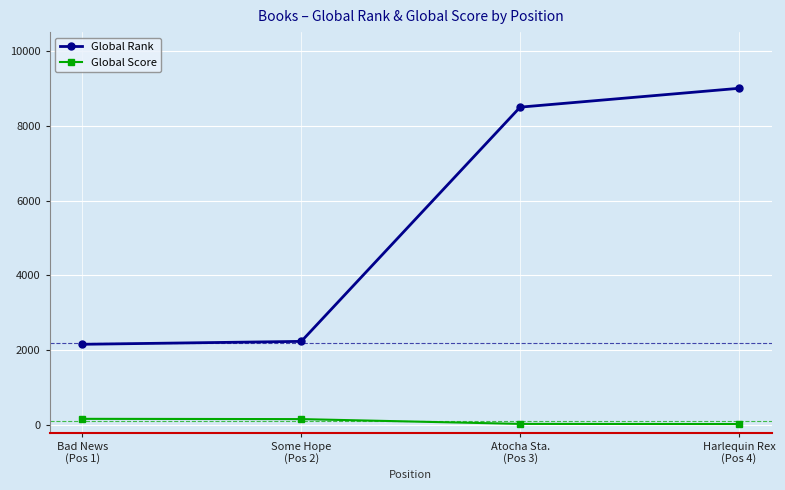

How many data points in Global Score are less than 164?

2